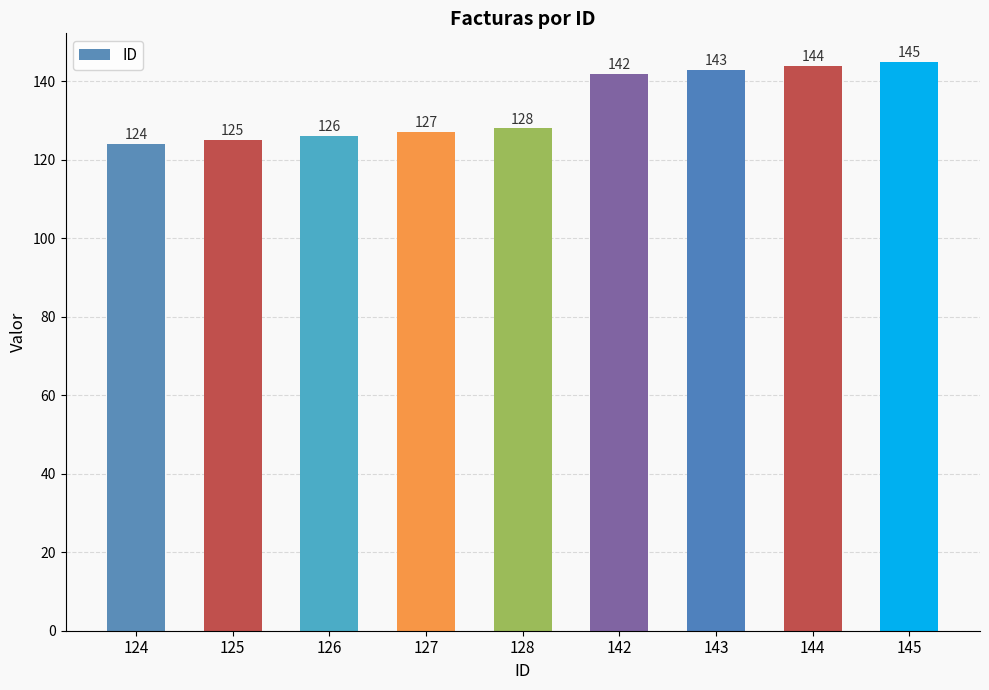

Reading left to right, transcribe all the data shown in this chart.

124	125	126	127	128	142	143	144	145